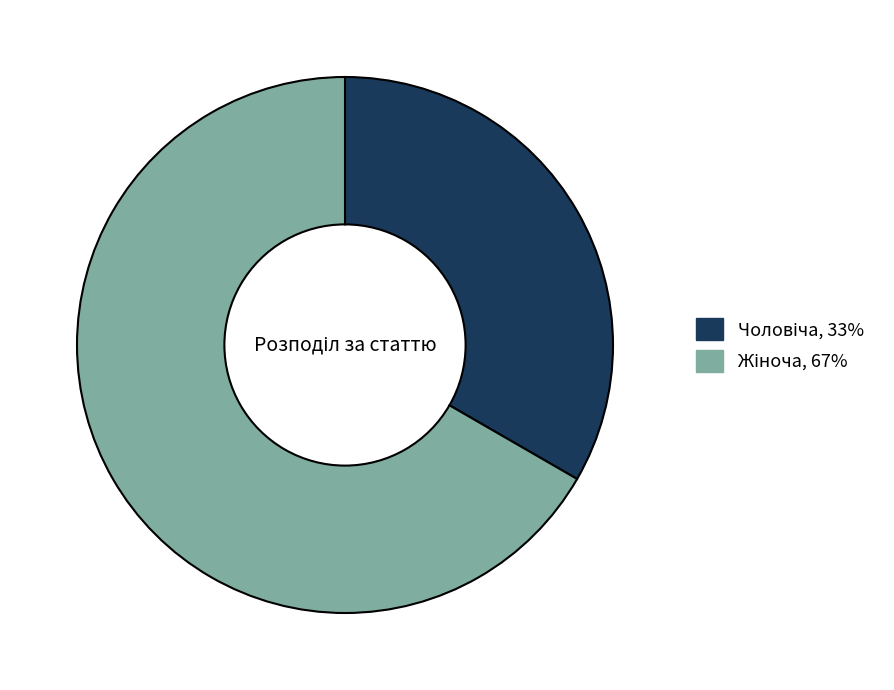

Does any single category account for the majority?

Yes